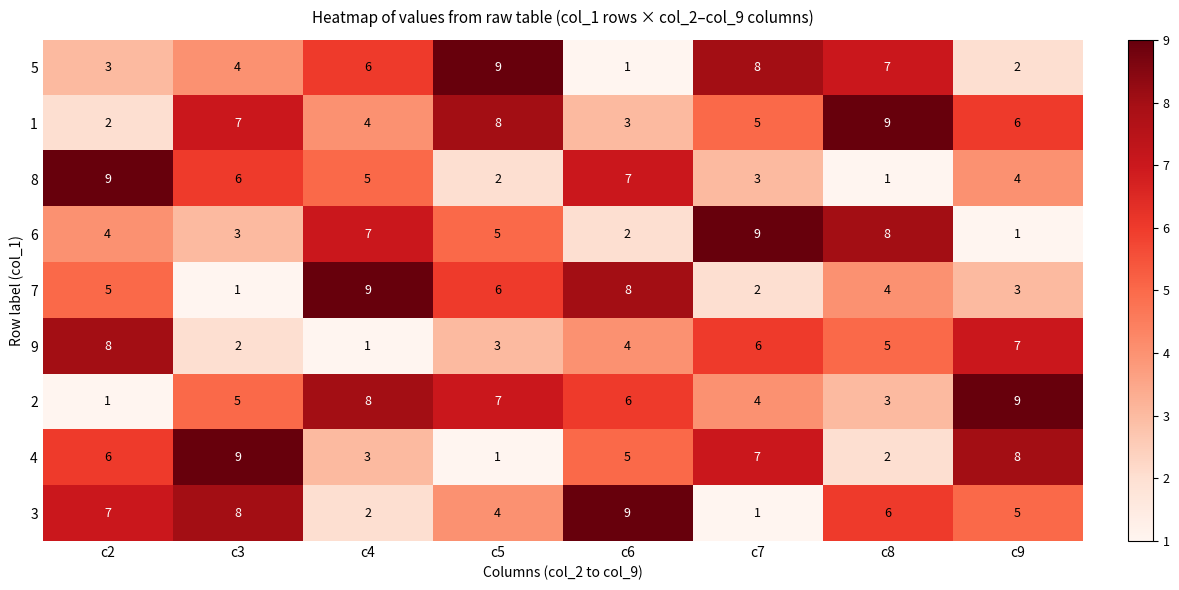

What is the sum of the 1 values at c5 and c6?

11